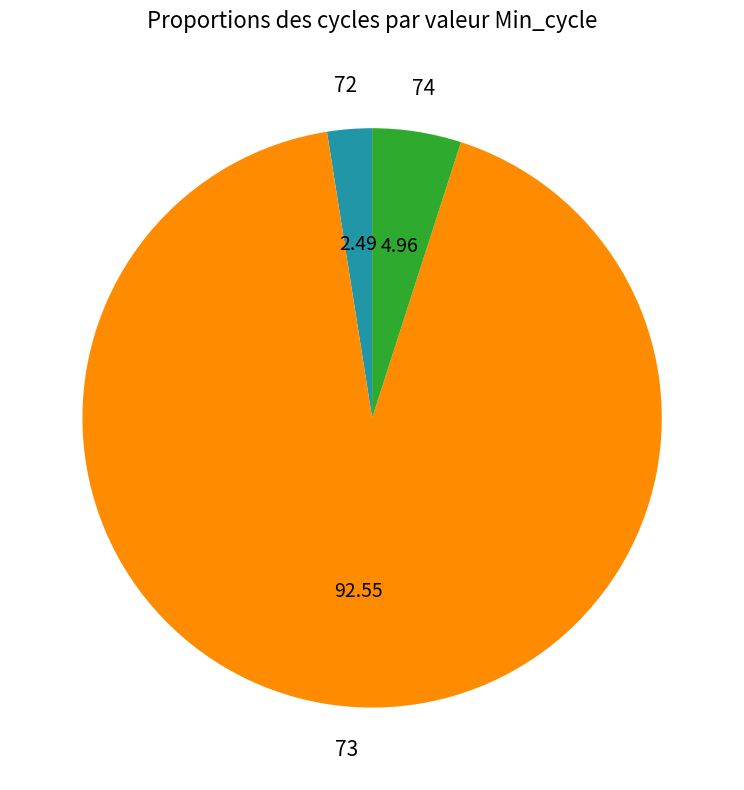

How many segments does this pie chart have?

3